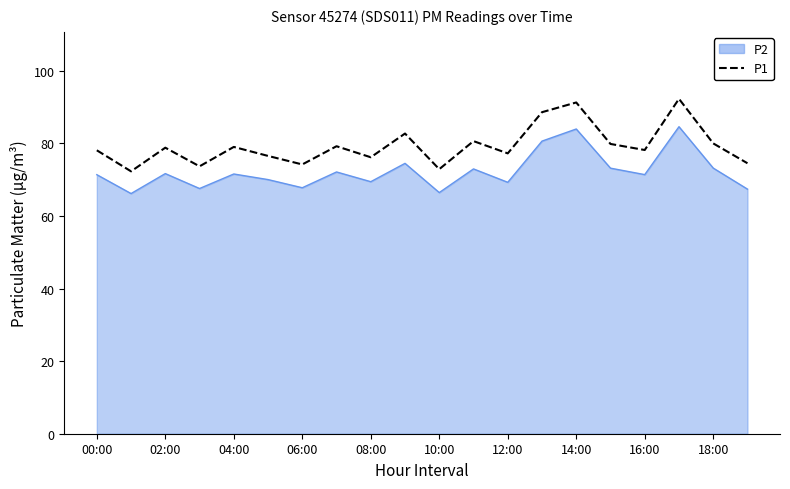

What is the difference between the maximum and minimum values in the P2 series?

18.4